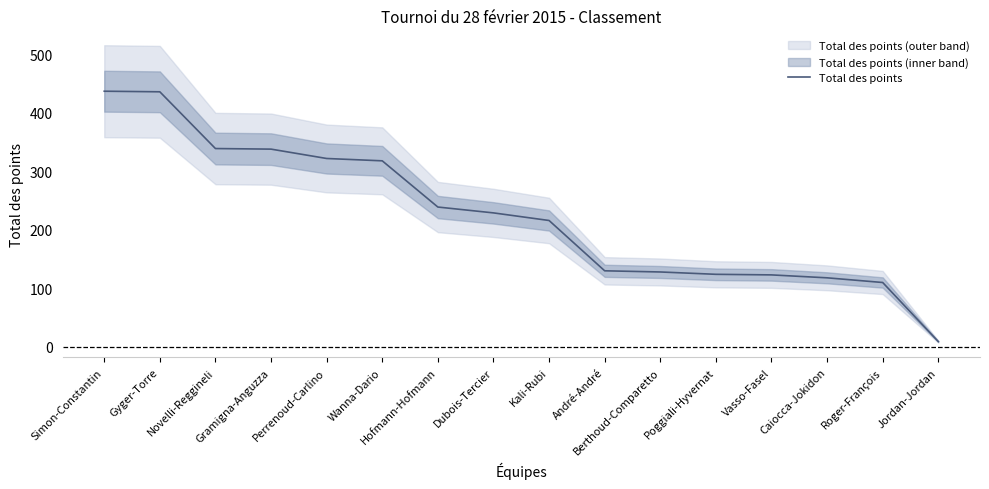

What is the value of the 2nd point from the left?

436